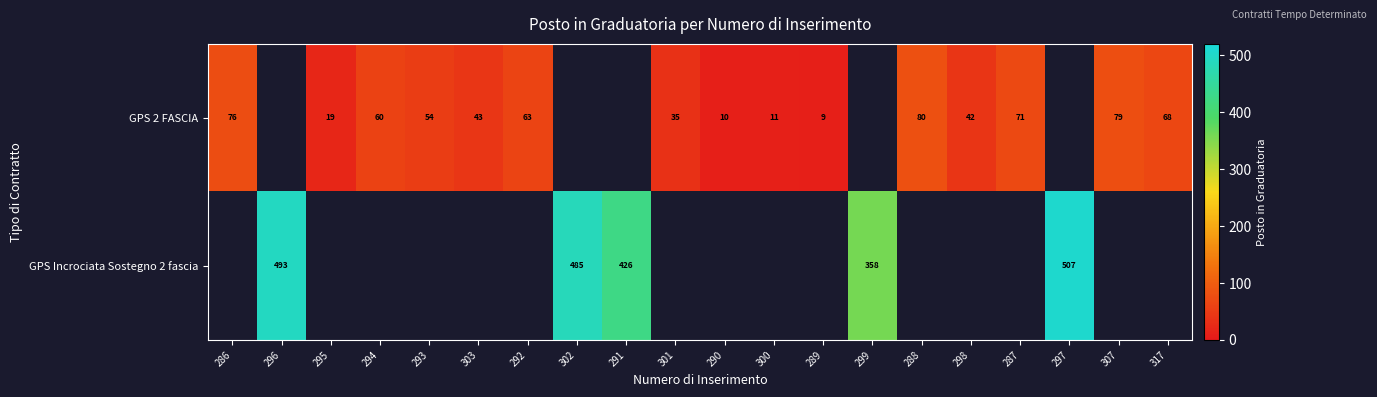

Is it true that GPS 2 FASCIA equals 29 at 294?

False